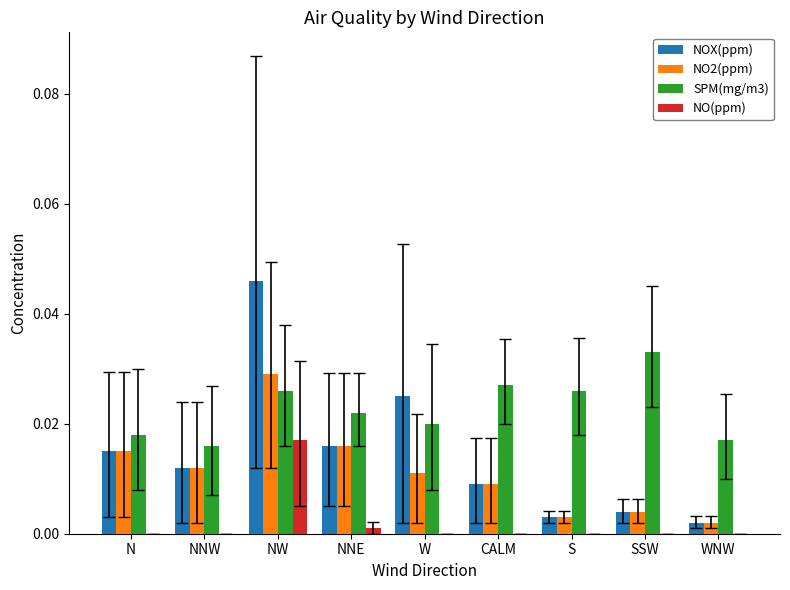

Which series has the largest total across all categories?

SPM(mg/m3)